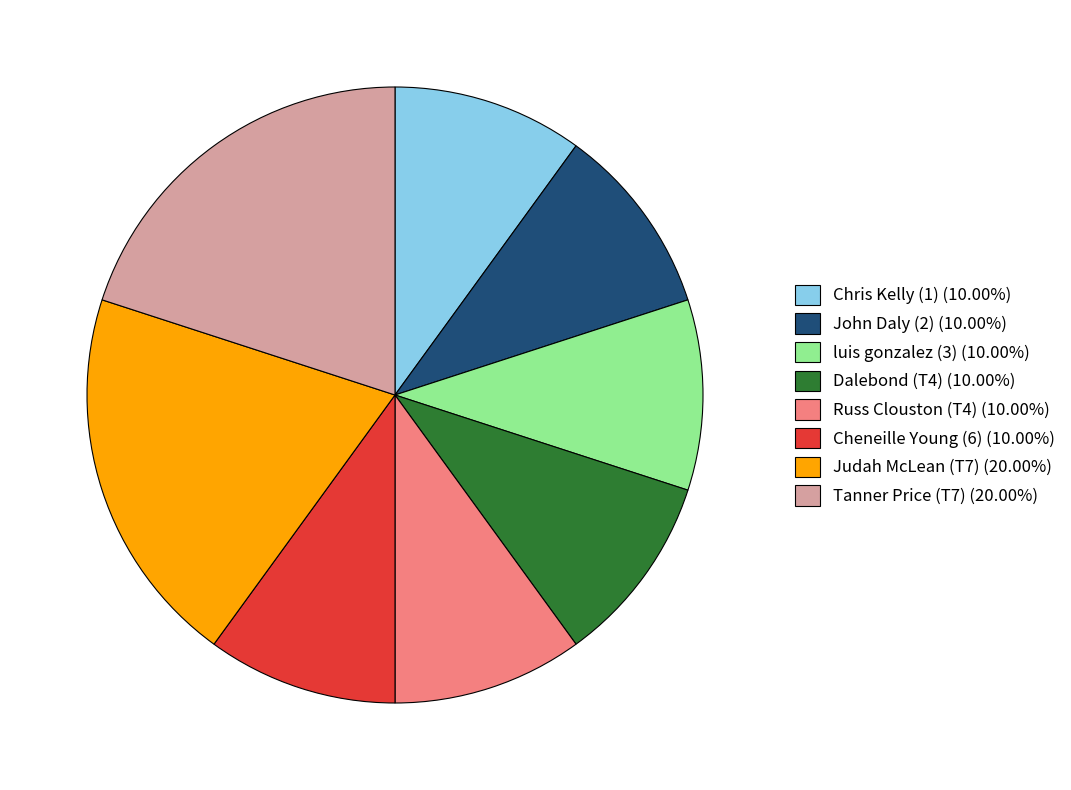

Is the sum of Dalebond (T4) (10.00%) and luis gonzalez (3) (10.00%) greater than half?

No